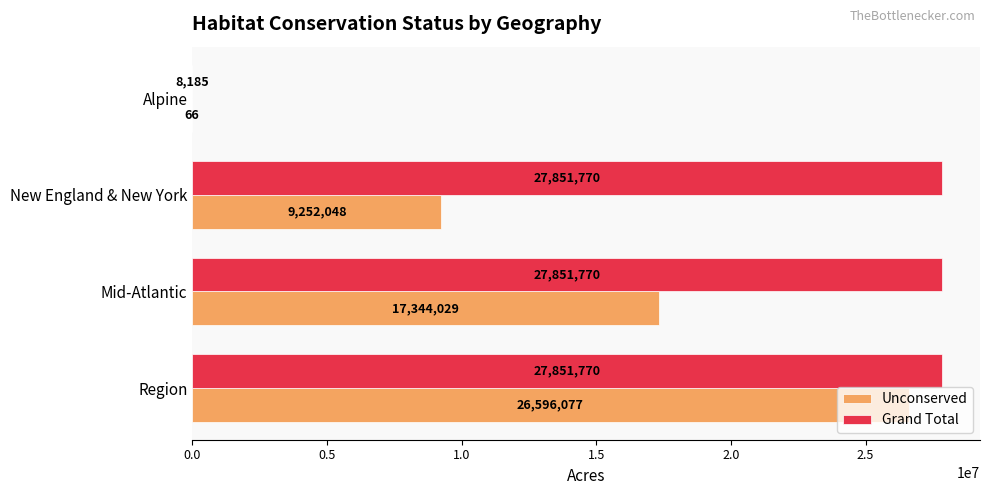

Between New England & New York and Alpine, which series saw the biggest shift?

Grand Total